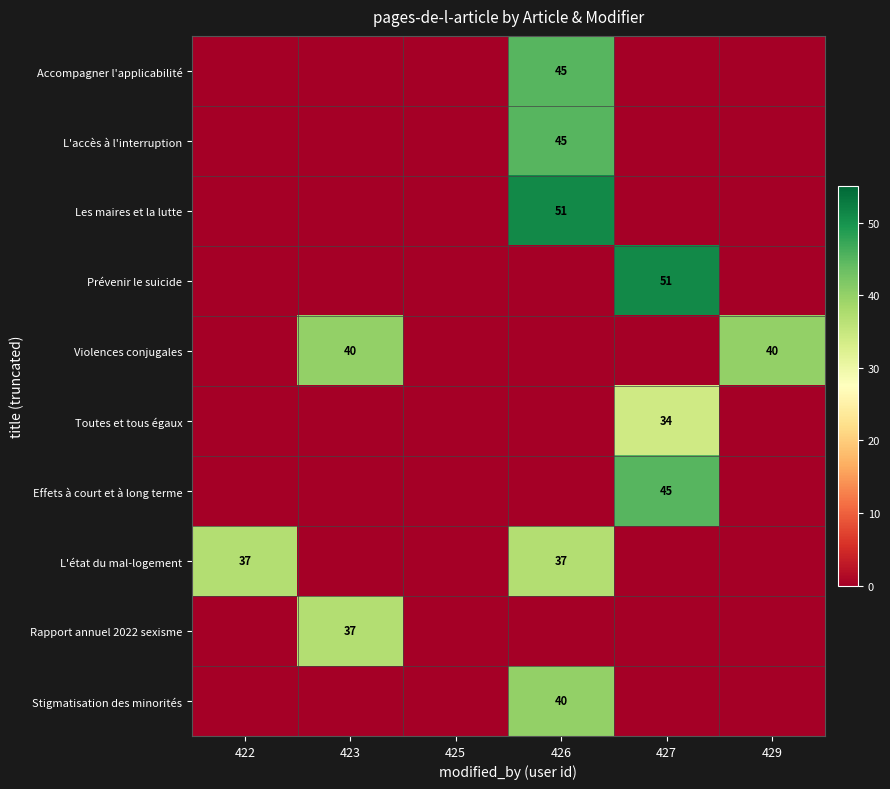

Which series has the largest total across all categories?

Violences conjugales